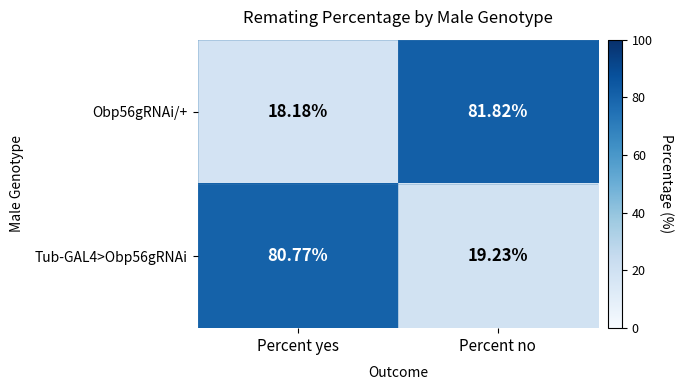

List the series in order of their peak value, highest first.

Obp56gRNAi/+, Tub-GAL4>Obp56gRNAi